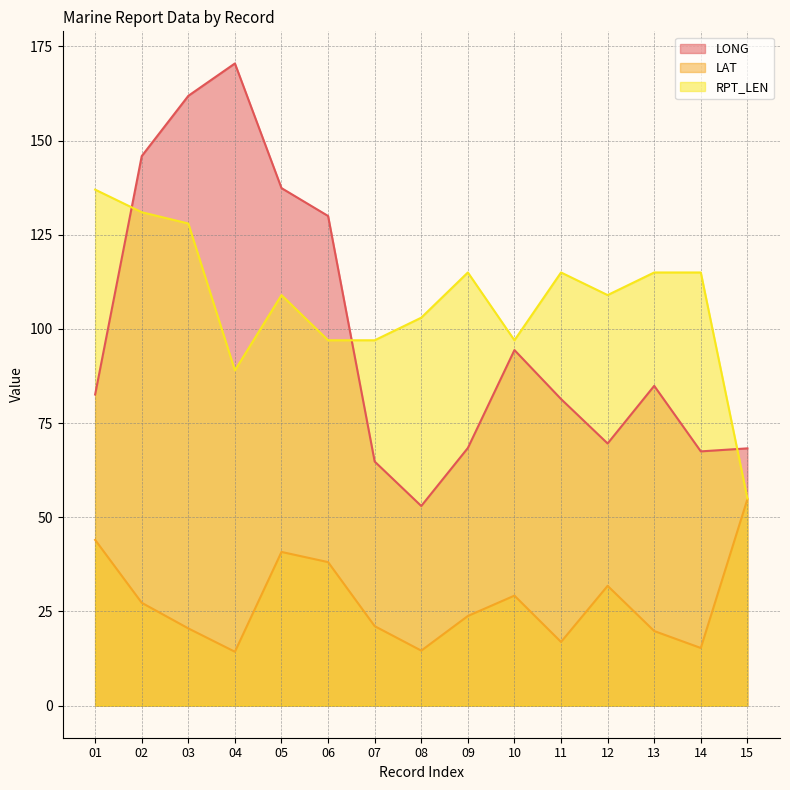

True or false: LONG has more than 0 interior local peaks.

True